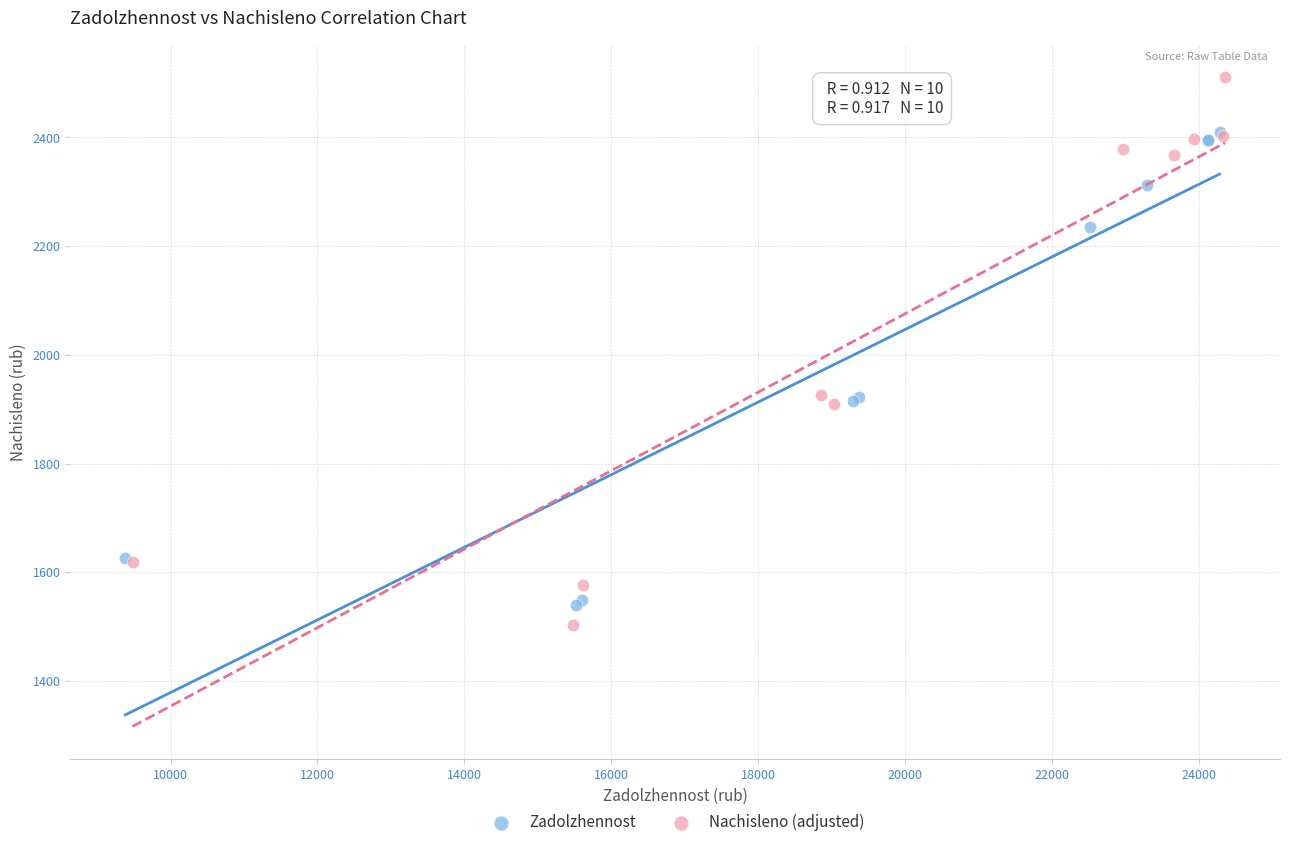

Which series reaches the minimum Y coordinate?

Nachisleno (adjusted)